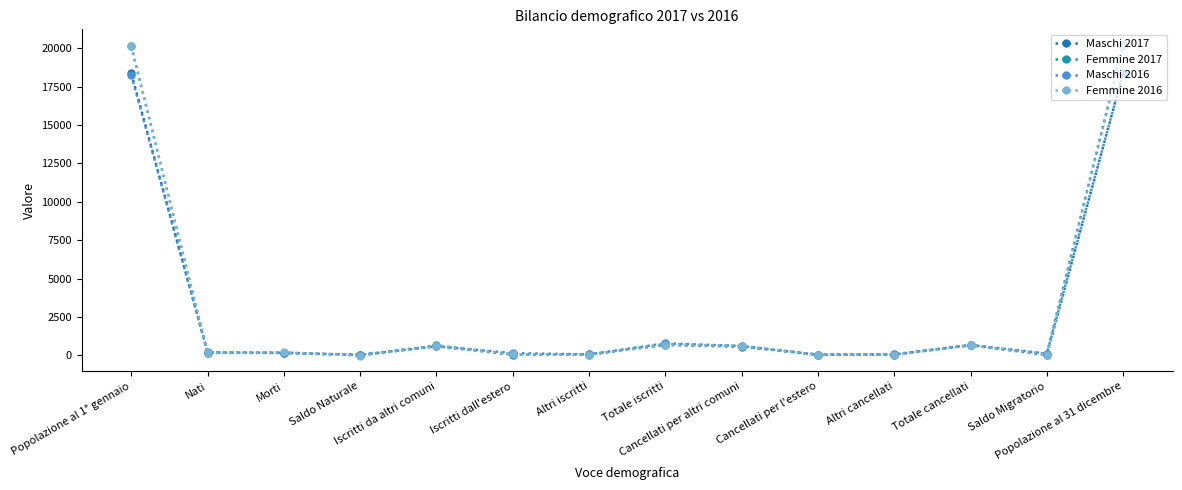

Count the number of data series in this chart.

4